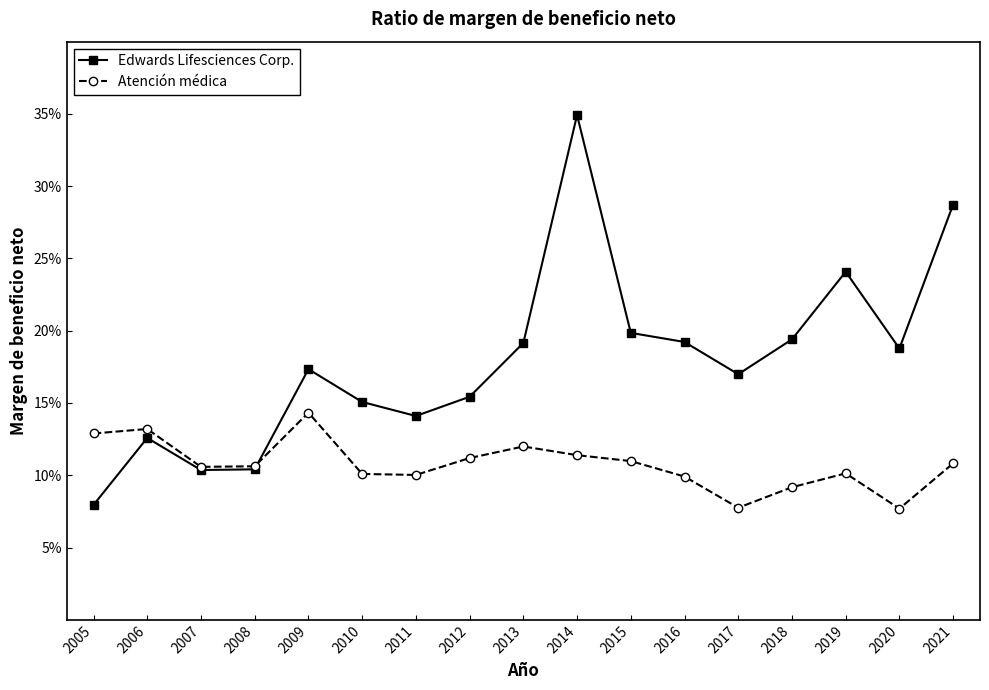

Reading right to left, list all the values displayed in this chart.

Edwards Lifesciences Corp.: 2021=0.3	2020=0.2	2019=0.2	2018=0.2	2017=0.2	2016=0.2	2015=0.2	2014=0.3	2013=0.2	2012=0.2	2011=0.1	2010=0.2	2009=0.2	2008=0.1	2007=0.1	2006=0.1	2005=0.1
Atención médica: 2021=0.1	2020=0.1	2019=0.1	2018=0.1	2017=0.1	2016=0.1	2015=0.1	2014=0.1	2013=0.1	2012=0.1	2011=0.1	2010=0.1	2009=0.1	2008=0.1	2007=0.1	2006=0.1	2005=0.1